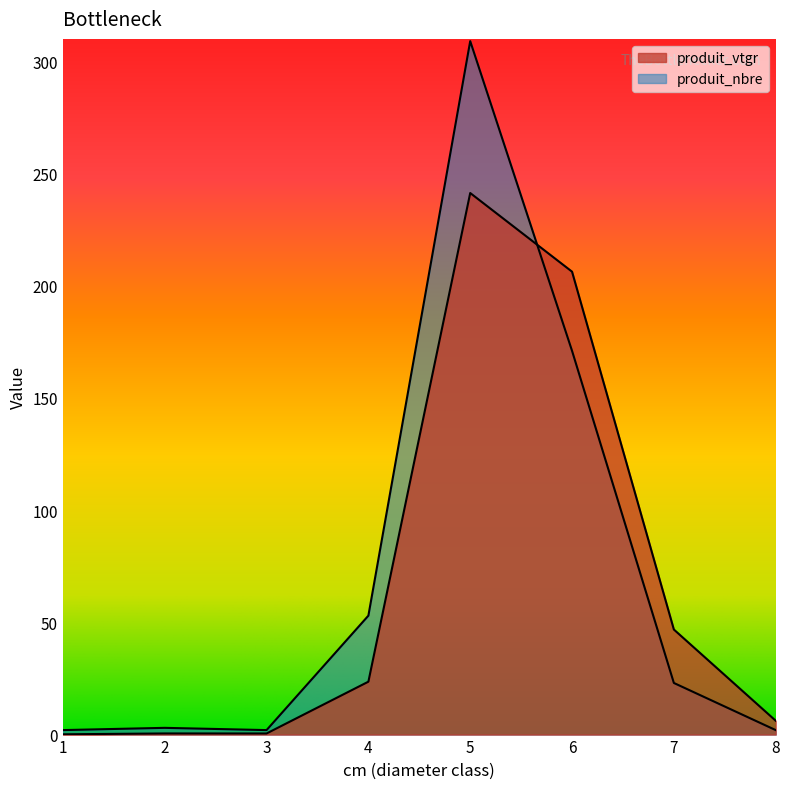

Is it true that produit_vtgr equals 10.5 at 8?

False